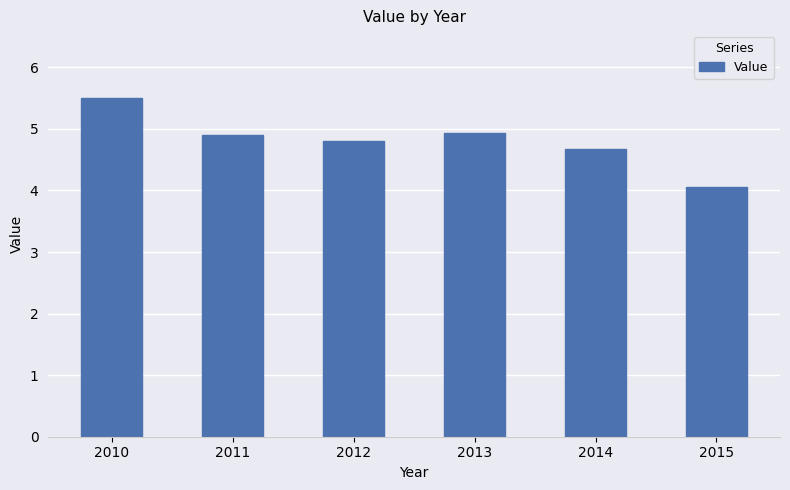

Reading left to right, transcribe all the data shown in this chart.

5.5	4.9	4.8	4.9	4.7	4.1